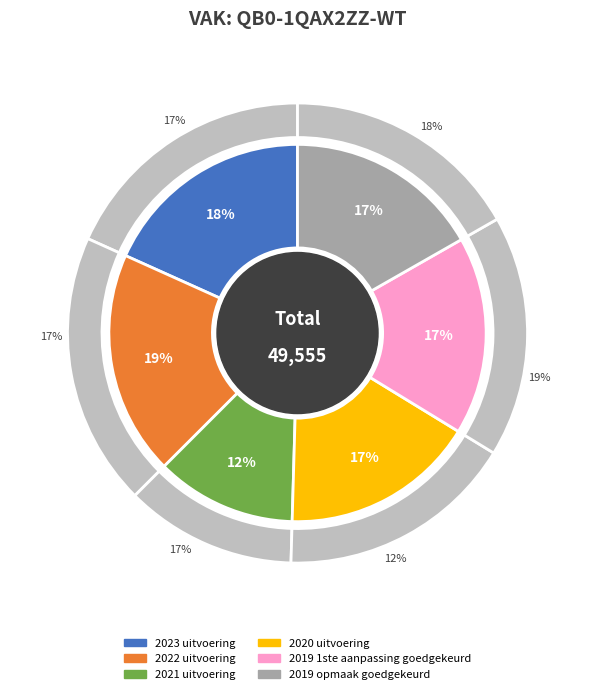

To the nearest percent, what is the combined percentage of 2019 opmaak goedgekeurd and 2019 1ste aanpassing goedgekeurd?

34%